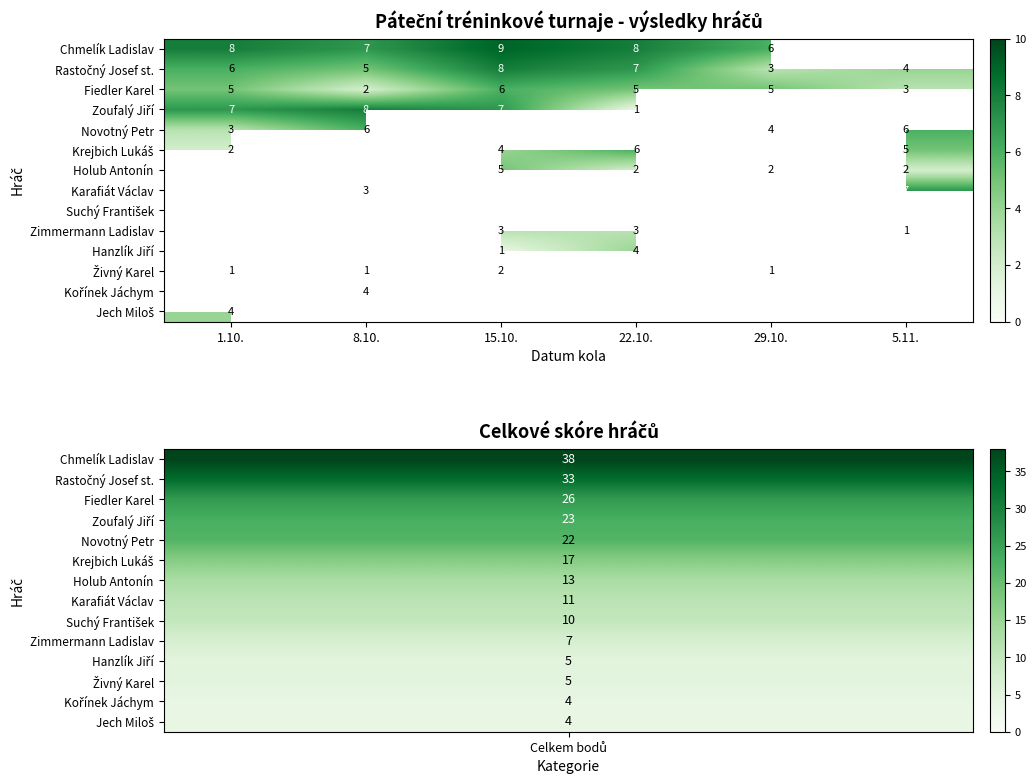

What is the sum of the Fiedler Karel values at 8.10. and 22.10.?

7